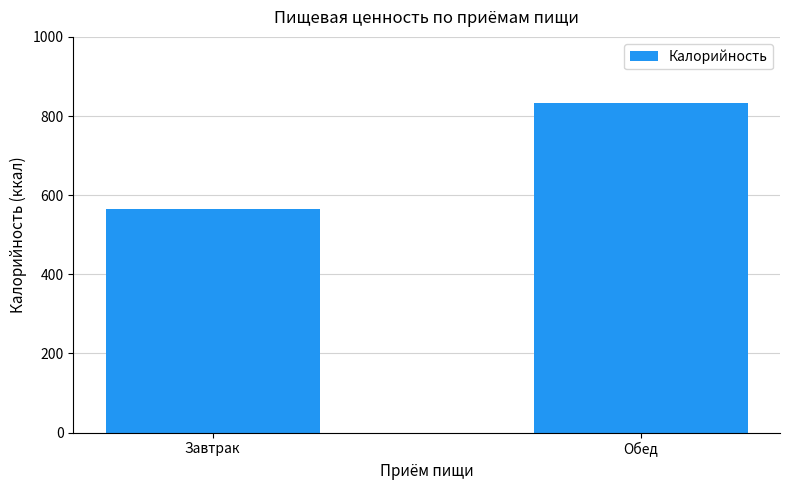

What position from the left is Обед?

2